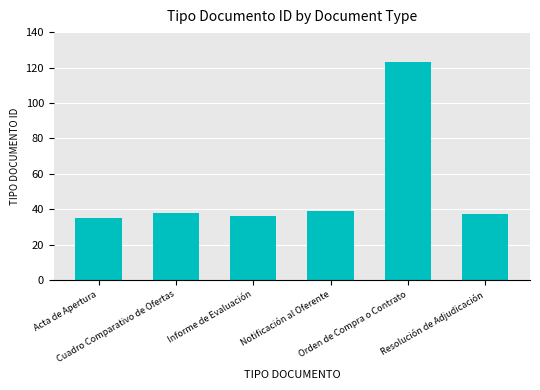

What is the sum of all values?

308